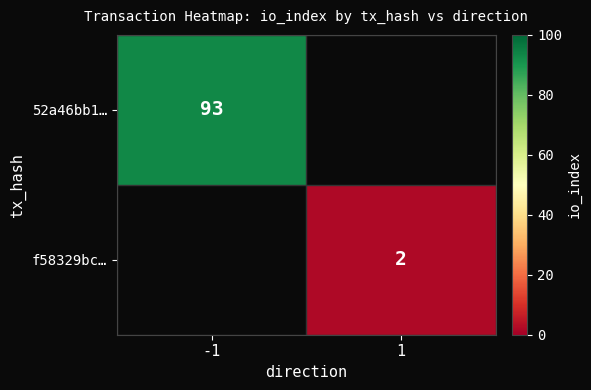

The value of 52a46bb1… at -1 is 93. True or false?

True